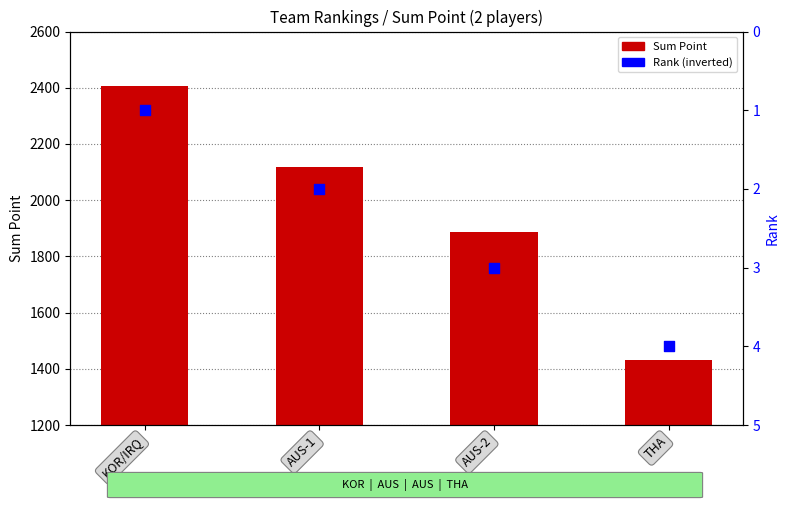

Which series contains the lowest Y value?

Rank